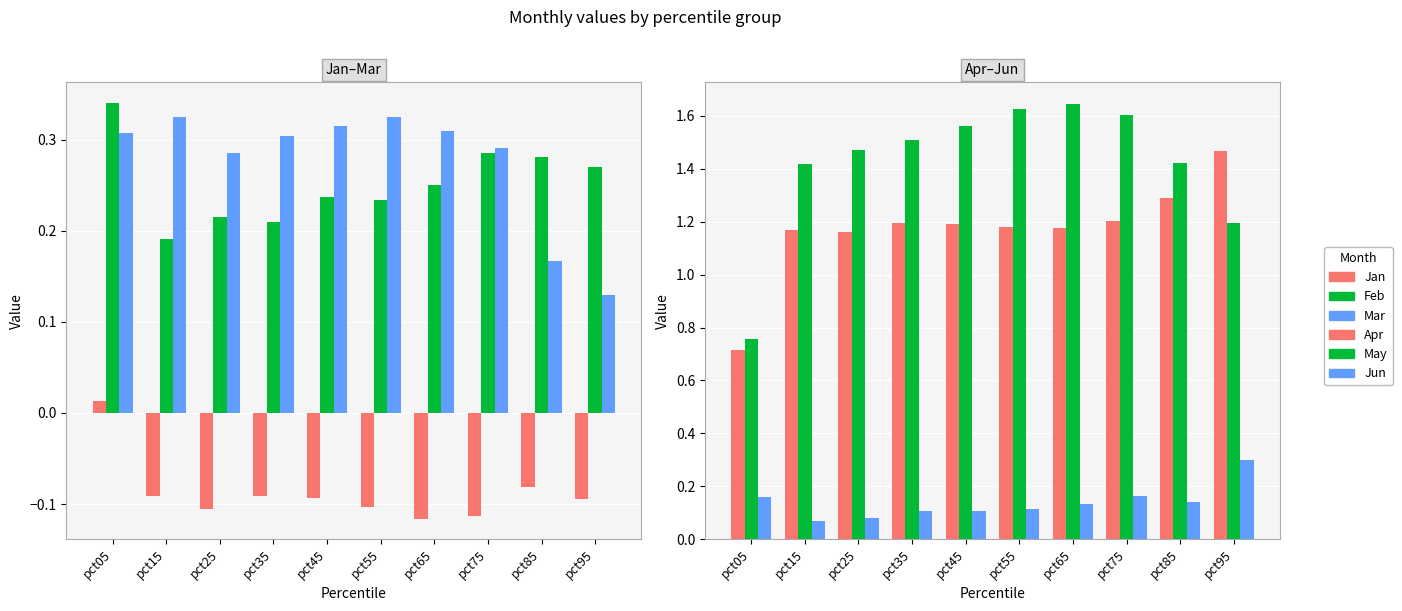

Between pct95 and pct55, which is larger?

pct95